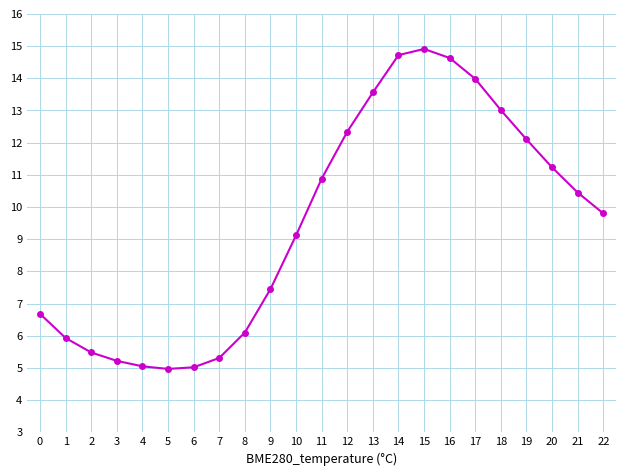

Is it true that the value at 14 is 14.7?

True